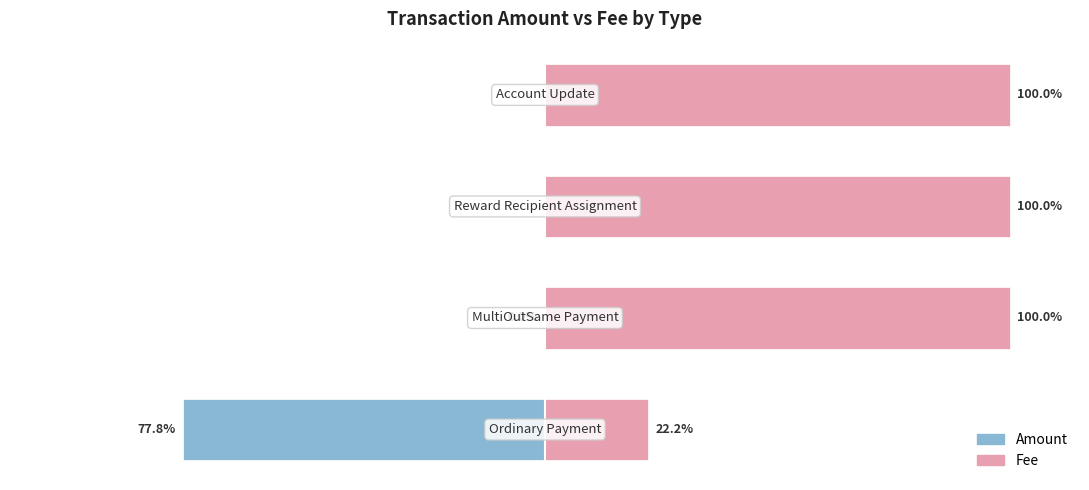

How many data points does each series have?

4